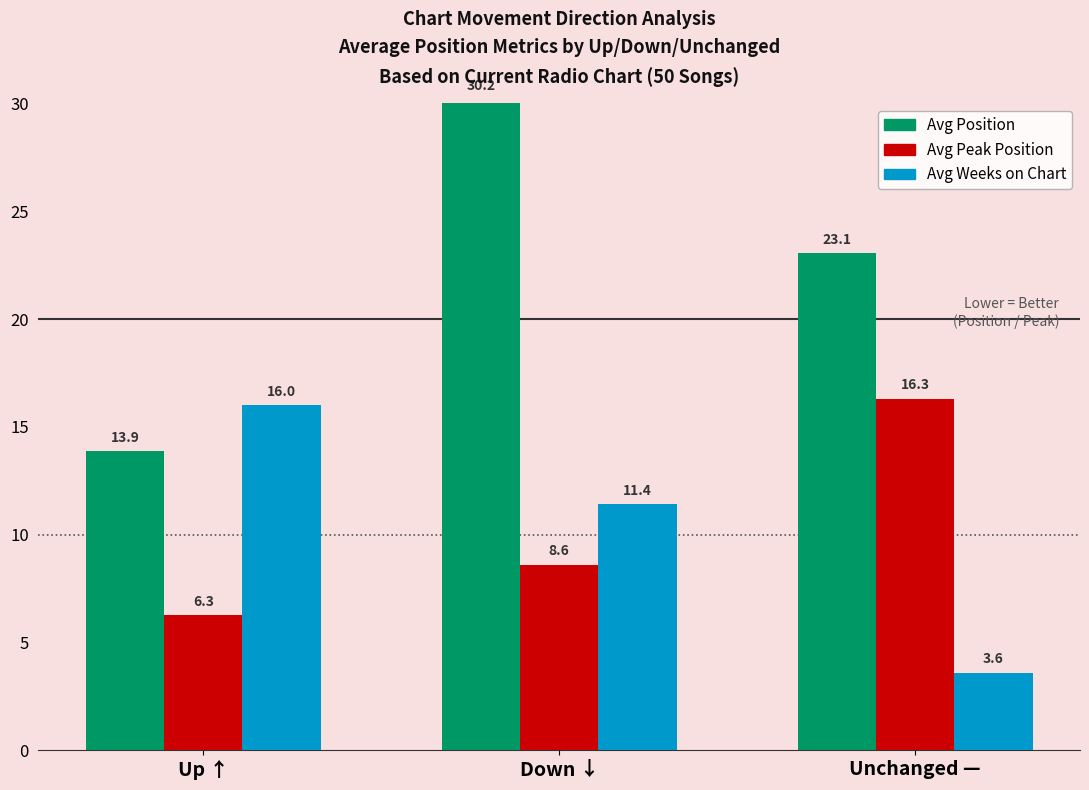

Rank the series by their maximum value, from highest to lowest.

Avg Position, Avg Peak Position, Avg Weeks on Chart